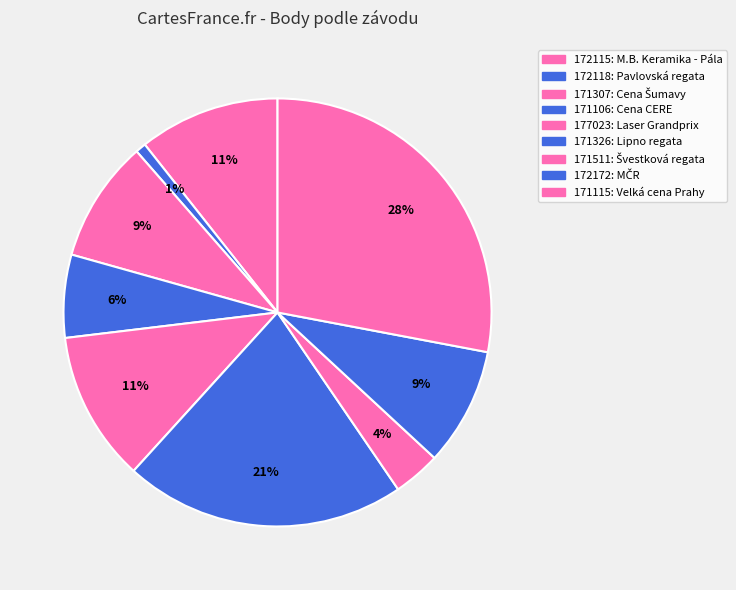

Count the number of slices in the pie.

9